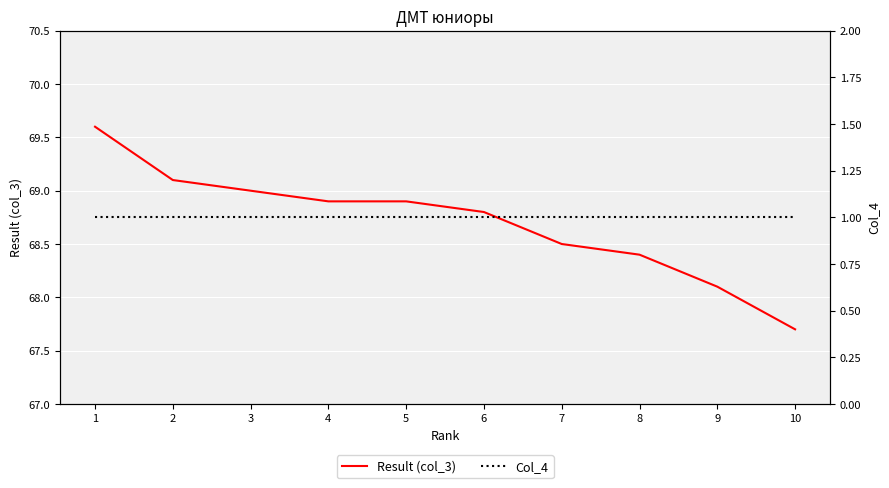

Reading left to right, extract all data points from this chart.

Result (col_3): 69.6	69.1	69.0	68.9	68.9	68.8	68.5	68.4	68.1	67.7
Col_4: 1.0	1.0	1.0	1.0	1.0	1.0	1.0	1.0	1.0	1.0